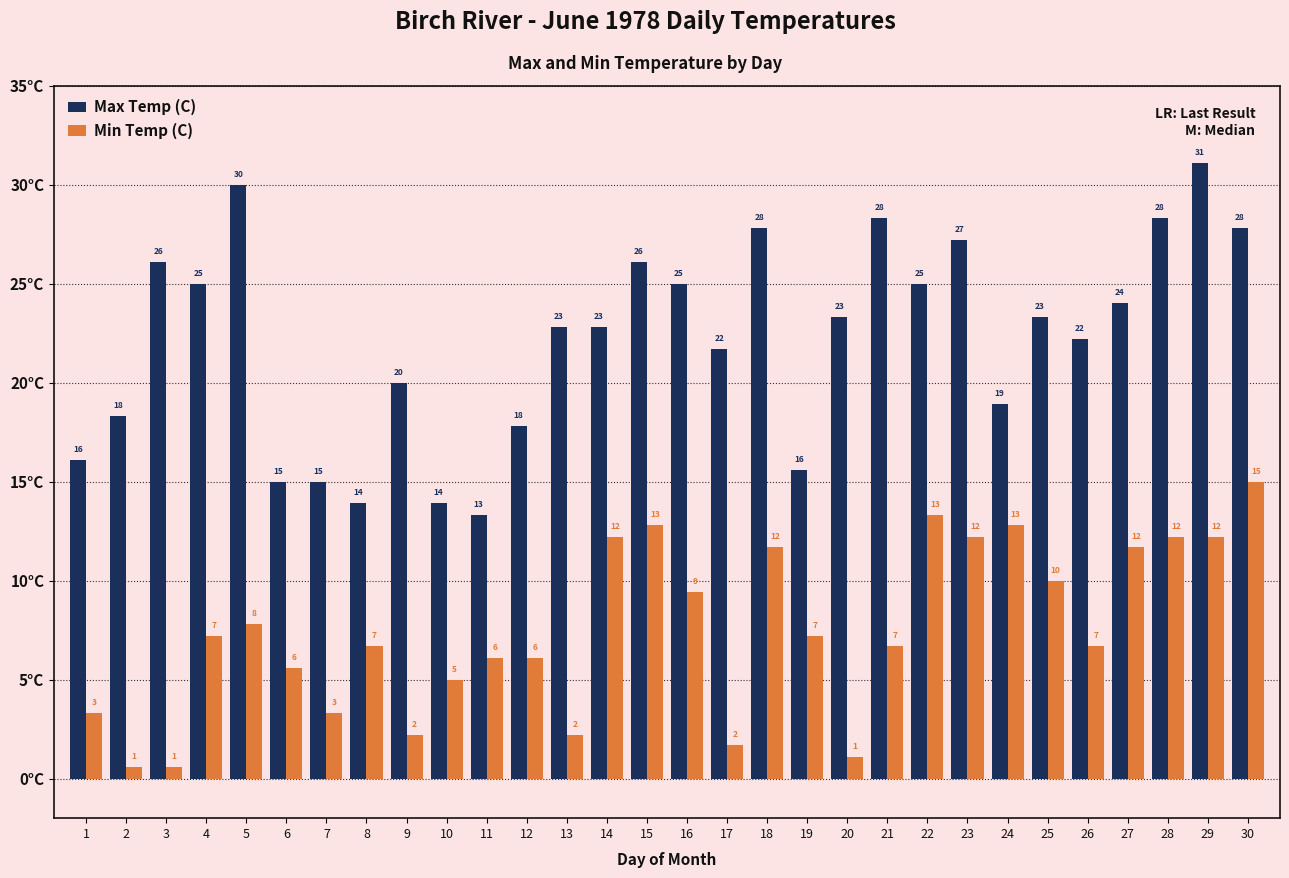

Are the bars horizontal?

No